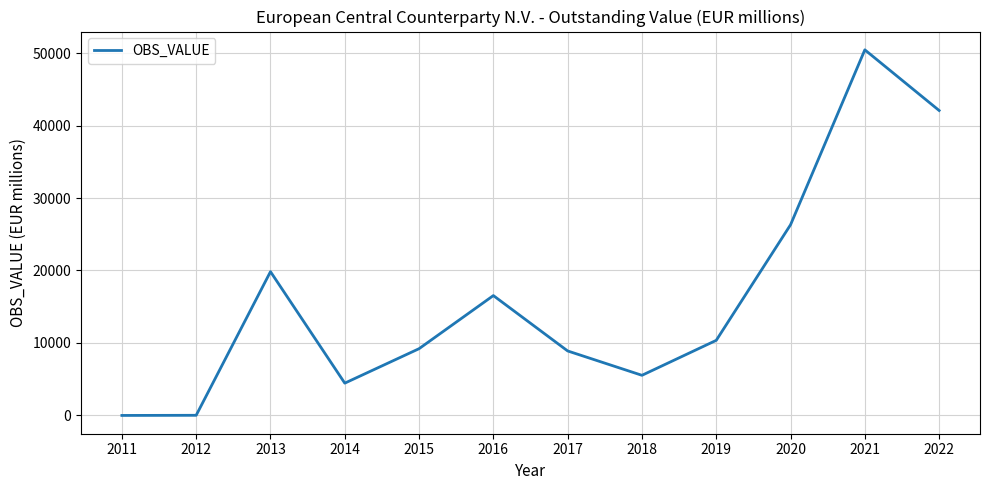

True or false: the data shows 13480 at 2013.

False